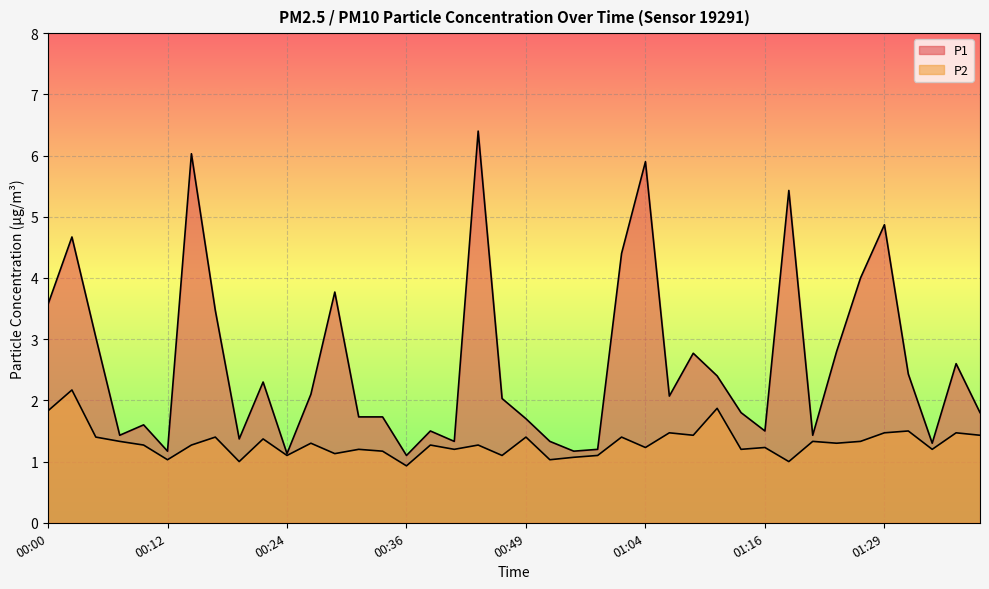

What is the approximate value of P2 at 00:36?

0.9